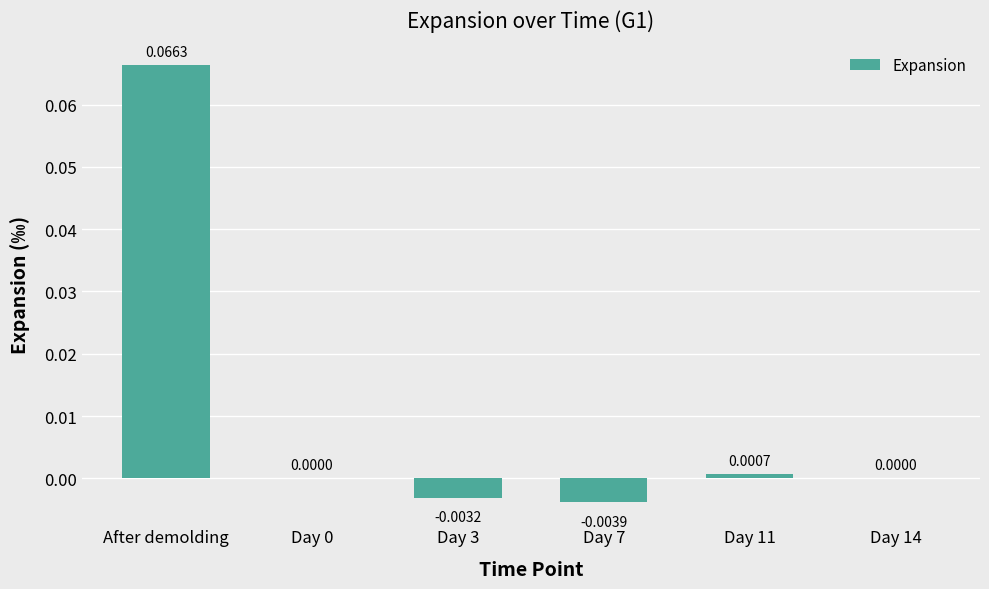

Which label corresponds to the largest value in the chart?

After demolding